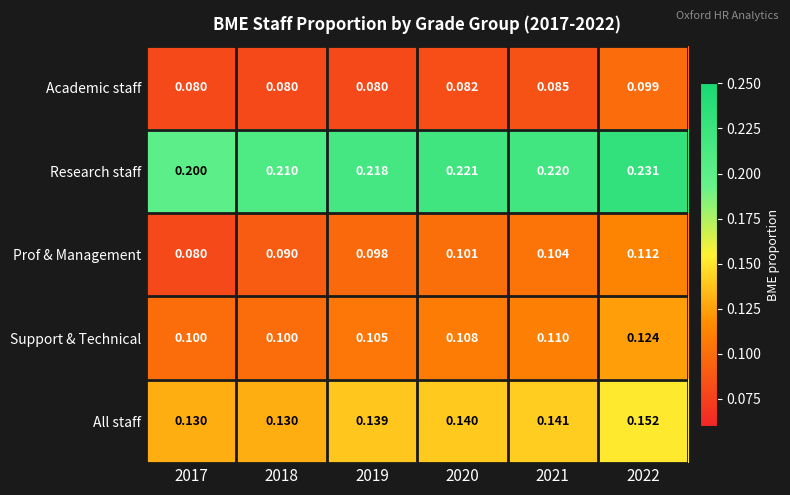

At which category does the chart reach its peak across all series?

2022